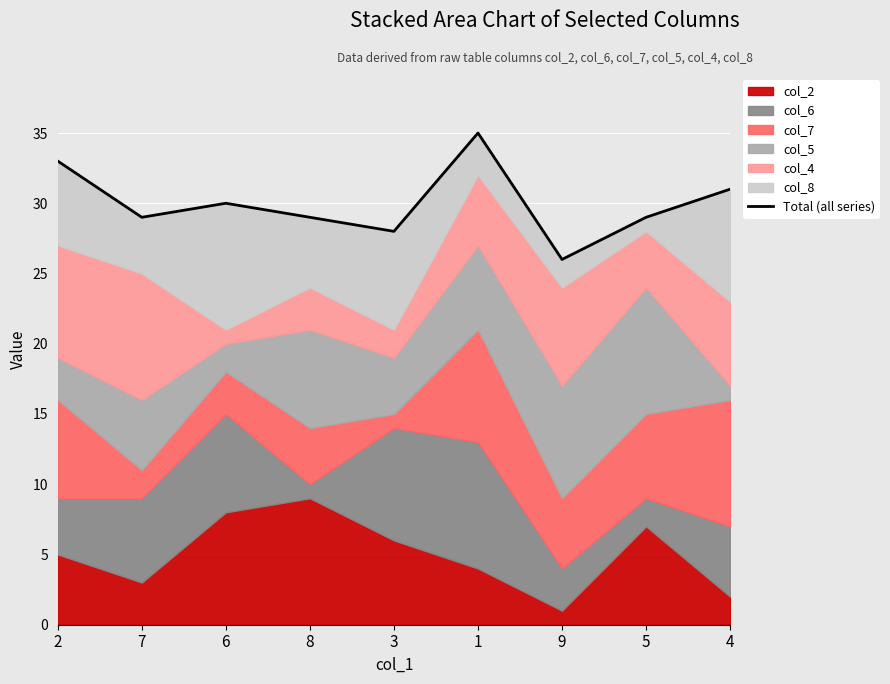

The chart shows a value of 29 at 5. True or false?

True